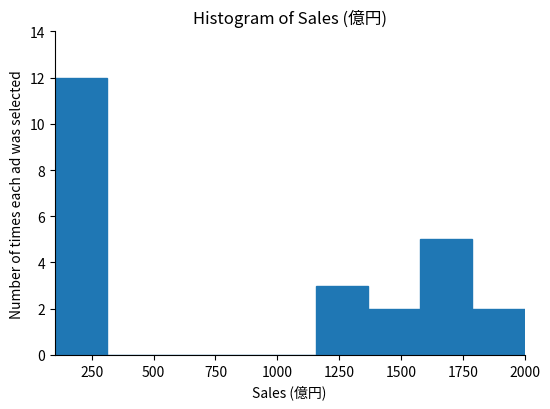

What is the height of the bar covering 1800 to 2000 on the x-axis? Neither the bar edges nor the heights are printed on the chart, so give them approximately, as read against the axes.

2